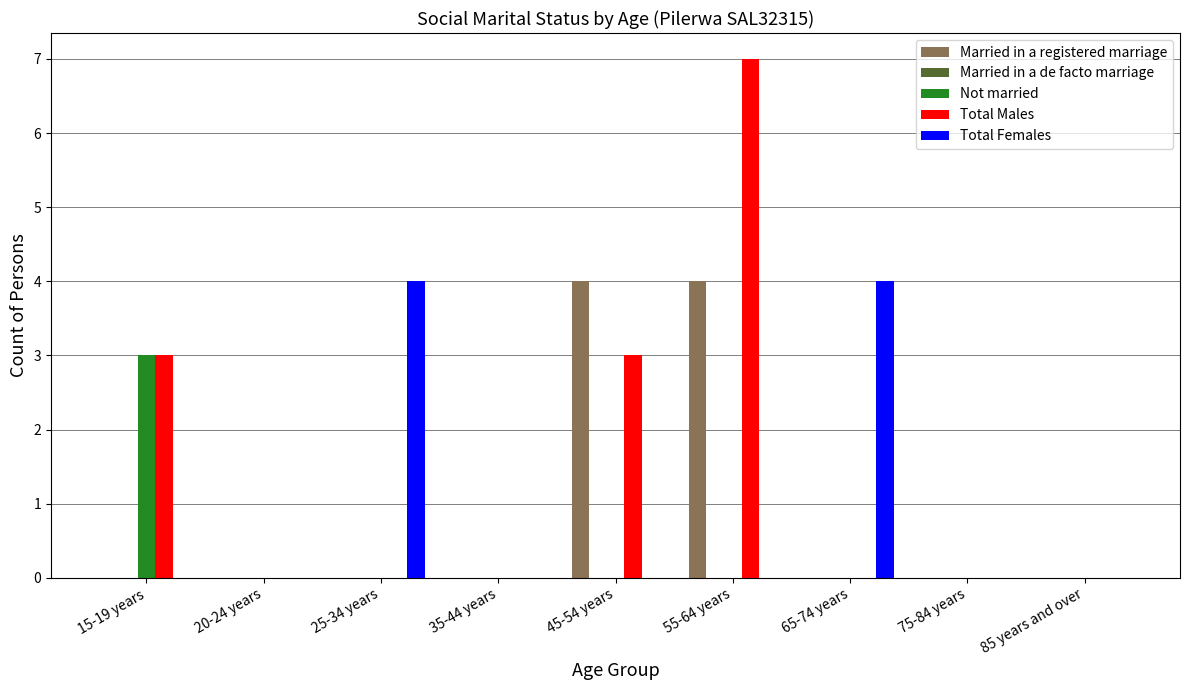

Between 20-24 years and 25-34 years, which series saw the biggest shift?

Total Females